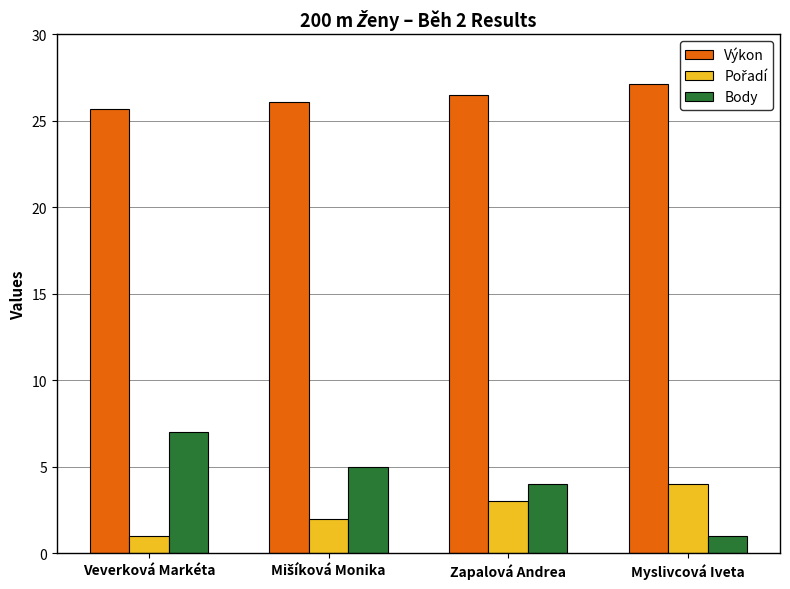

What is the minimum value for Výkon?

25.7